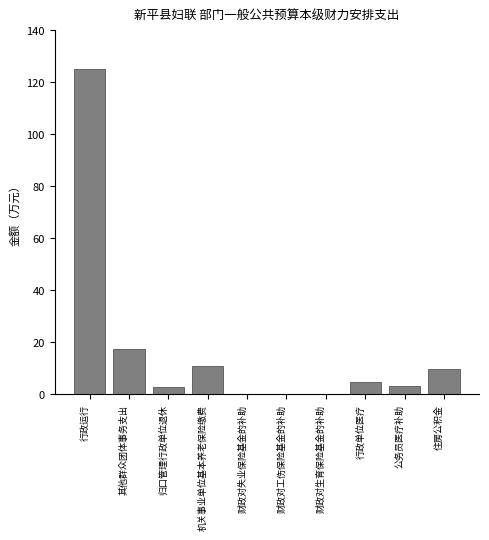

The chart shows a value of 125.0 at 行政运行. True or false?

True